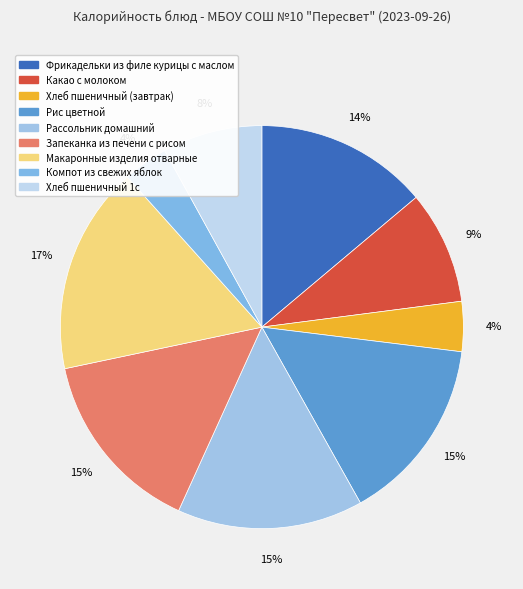

What is the largest slice in the pie chart?

Макаронные изделия отварные